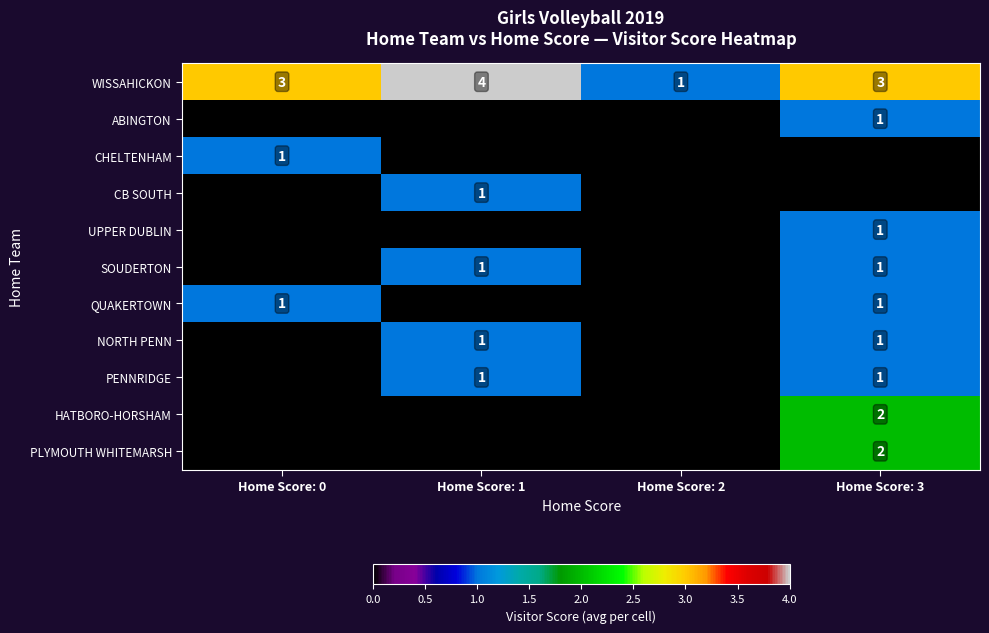

Count the WISSAHICKON values in the range 3 to 4.

3